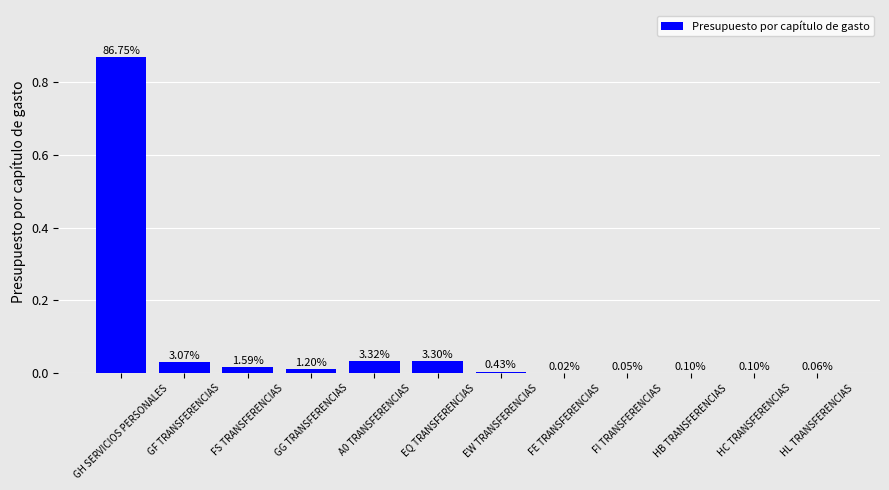

Are the bars horizontal?

No